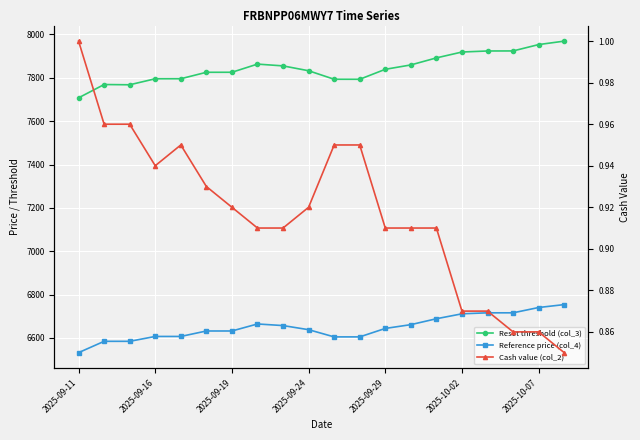

True or false: Reset threshold (col_3) and Cash value (col_2) intersect in this chart.

False